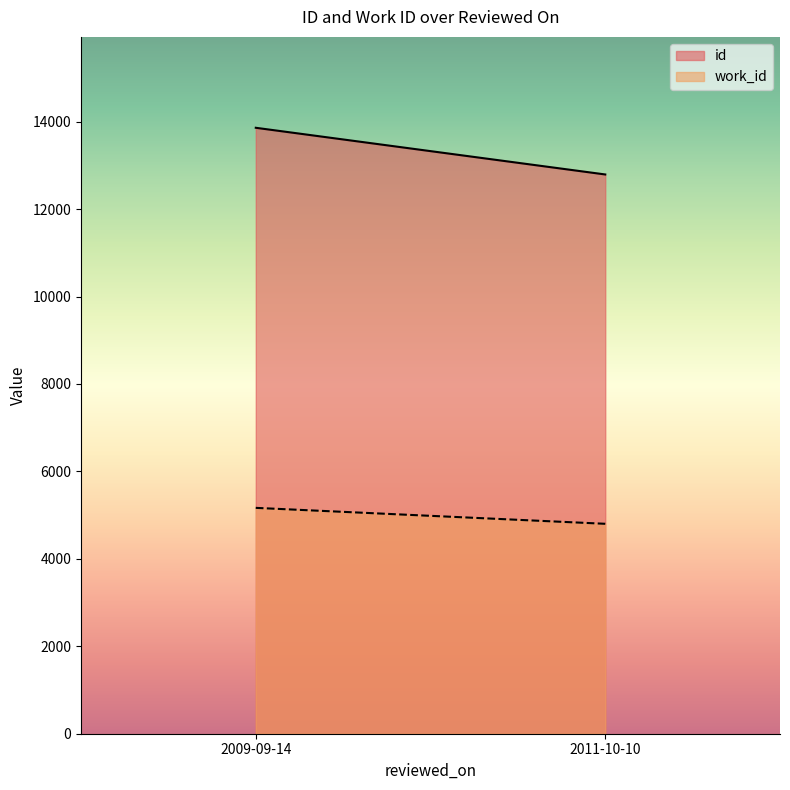

Rank the series by their average value, from highest to lowest.

id, work_id